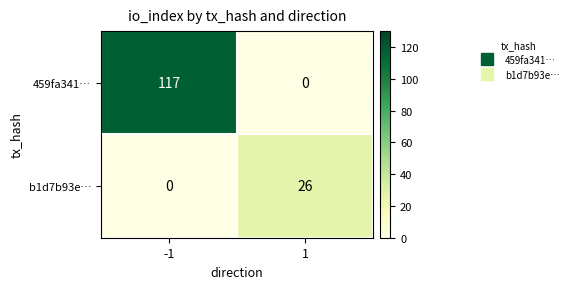

What is the sum of the 459fa341… values at -1 and 1?

117